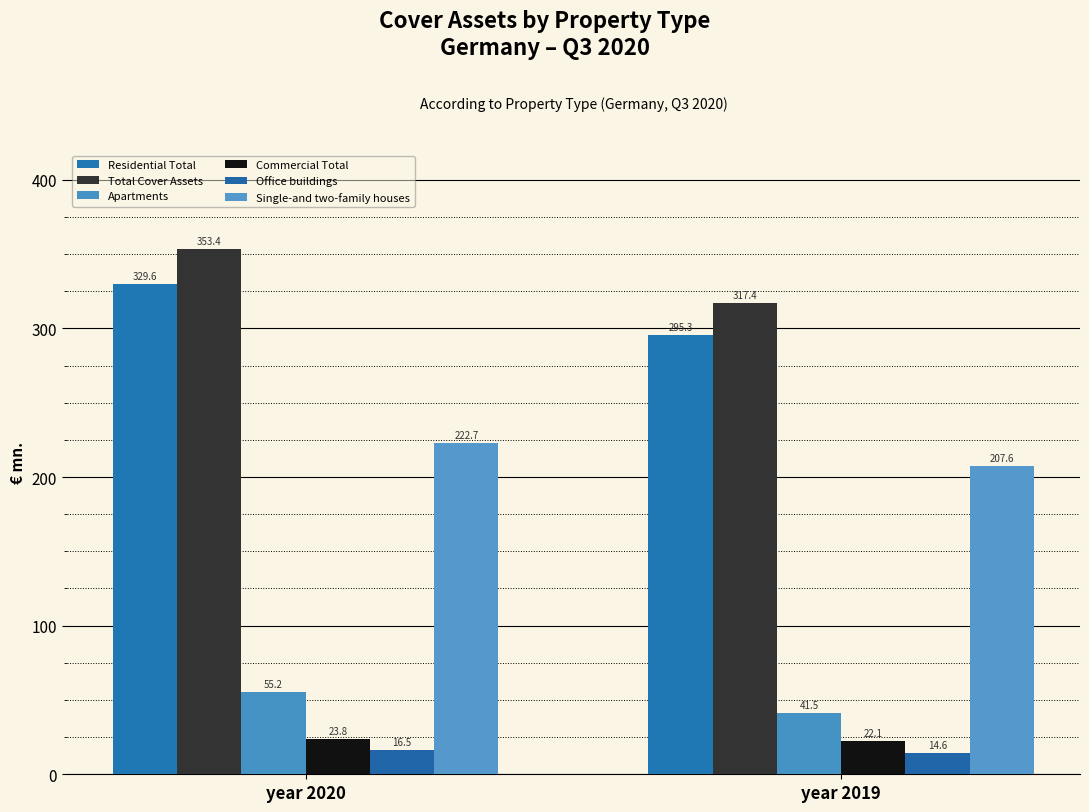

Is the value of Commercial Total at year 2020 greater than the value of Total Cover Assets at year 2019?

No